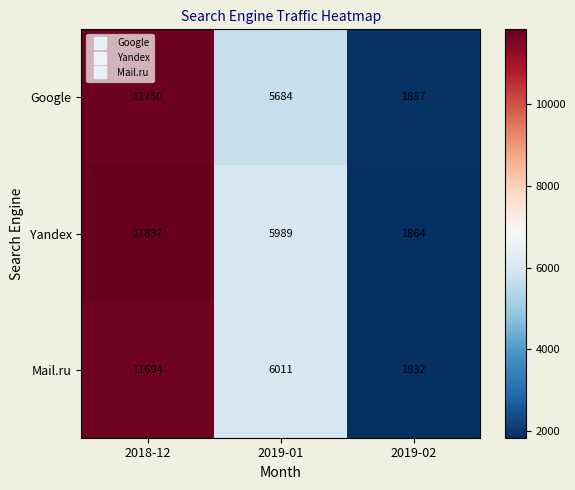

Count the number of data series in this chart.

3